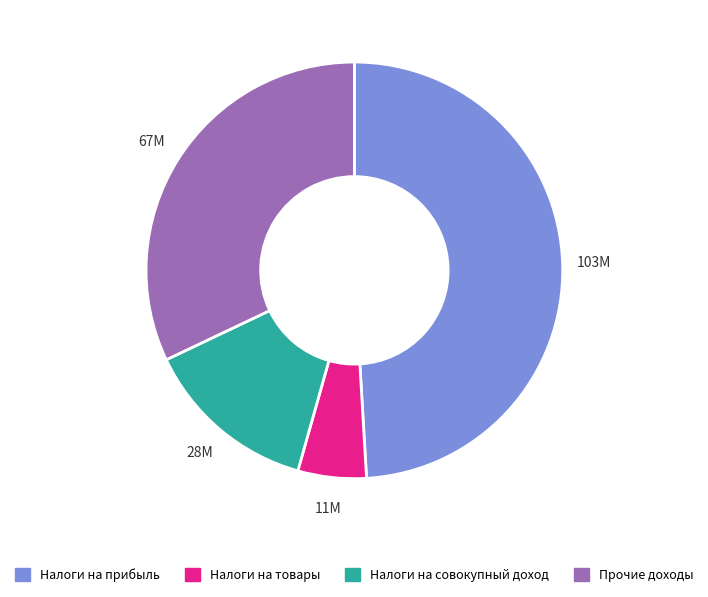

Does any single category account for the majority?

No